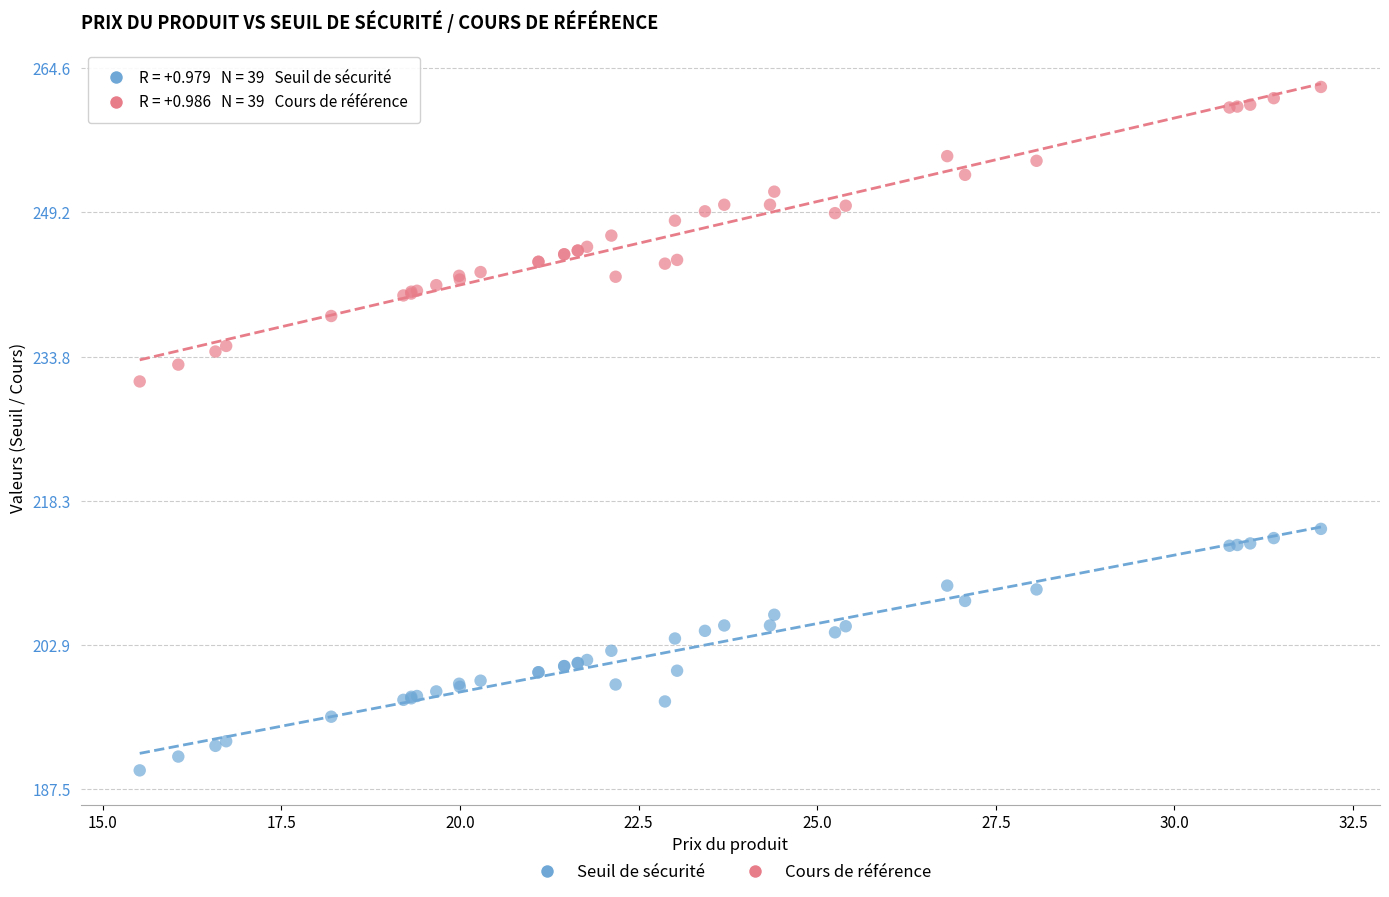

What are all the series names shown in the legend?

Seuil de sécurité, Cours de référence